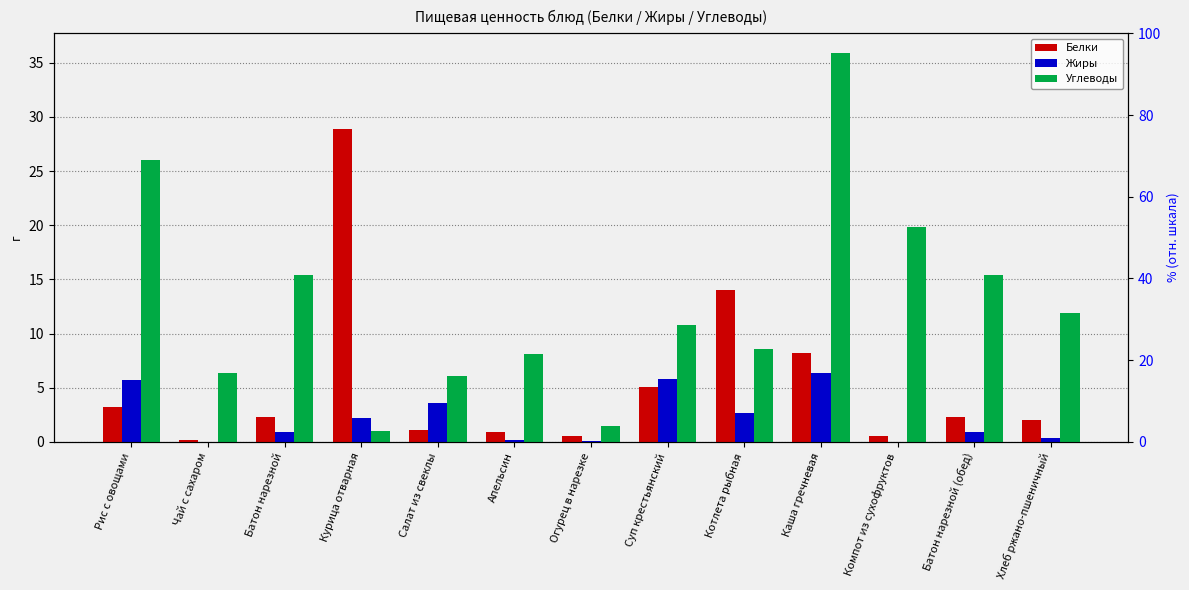

Rank the series by their maximum value, from lowest to highest.

Жиры, Белки, Углеводы